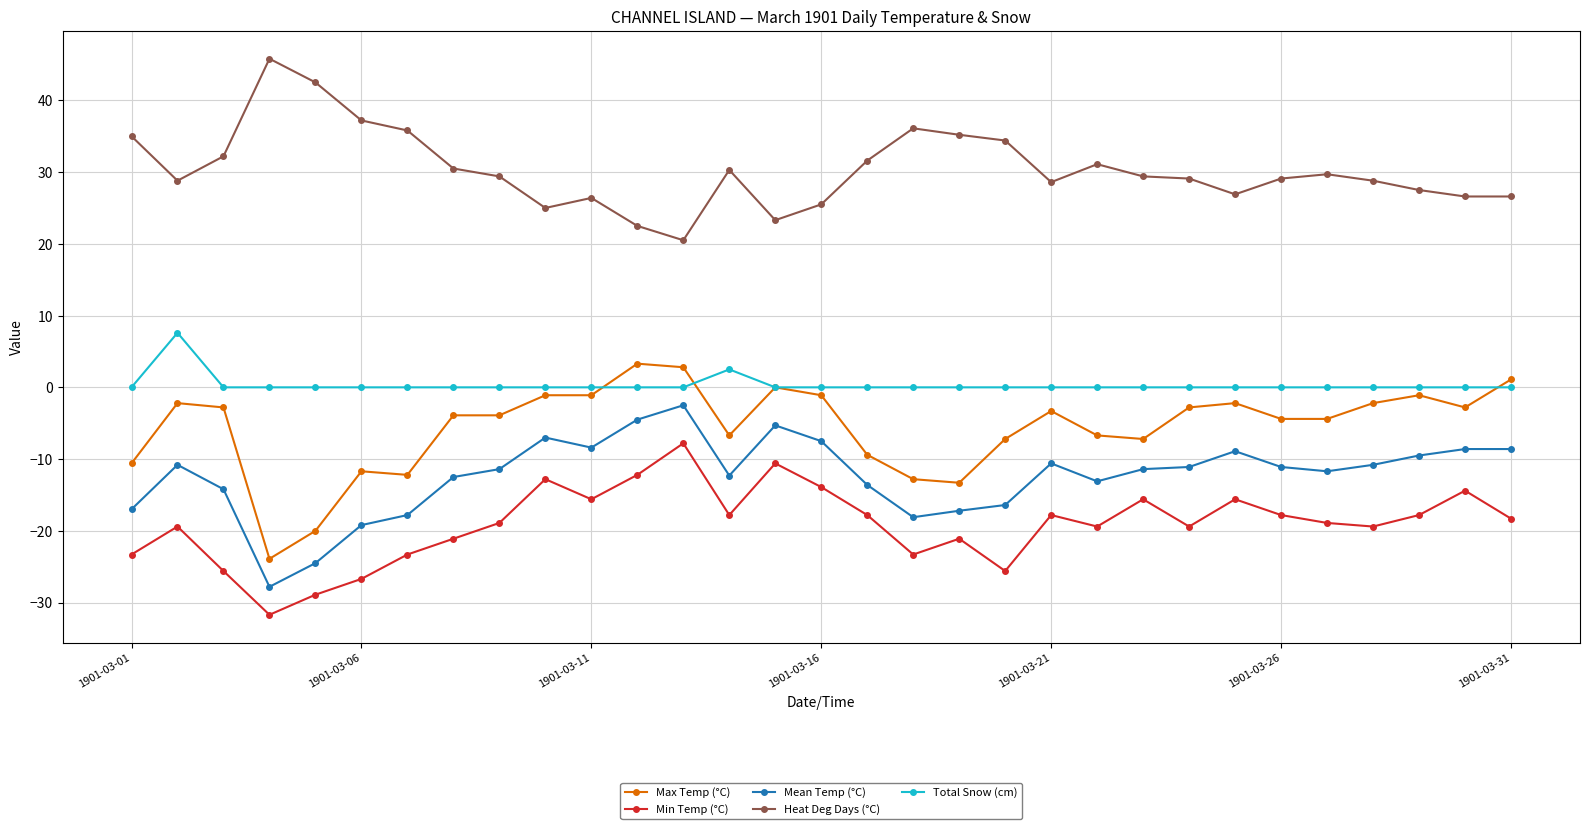

How many interior local peaks does the Min Temp (°C) series have?

9